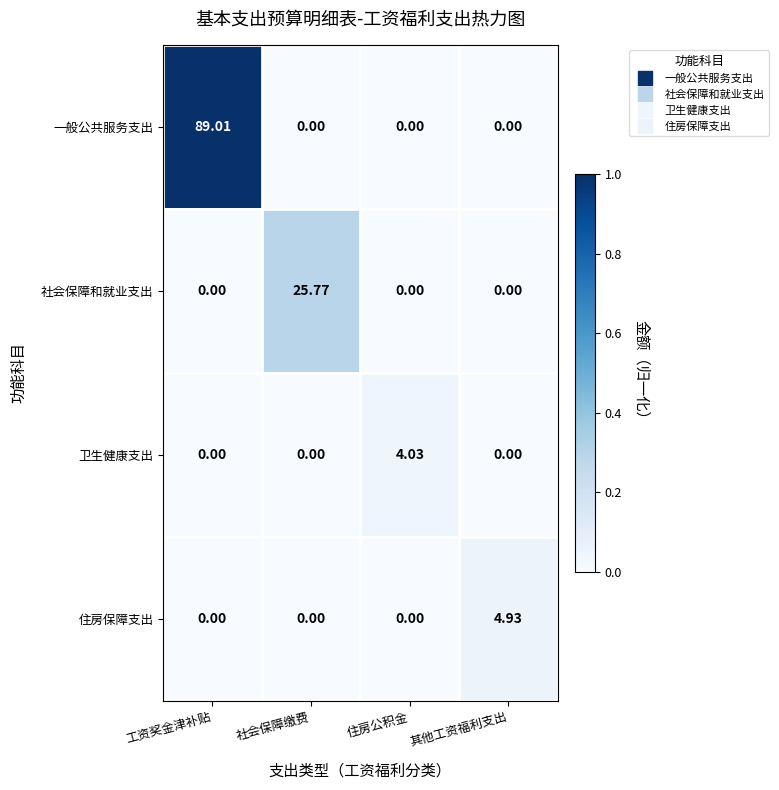

Rank the series by their maximum value, from lowest to highest.

卫生健康支出, 住房保障支出, 社会保障和就业支出, 一般公共服务支出